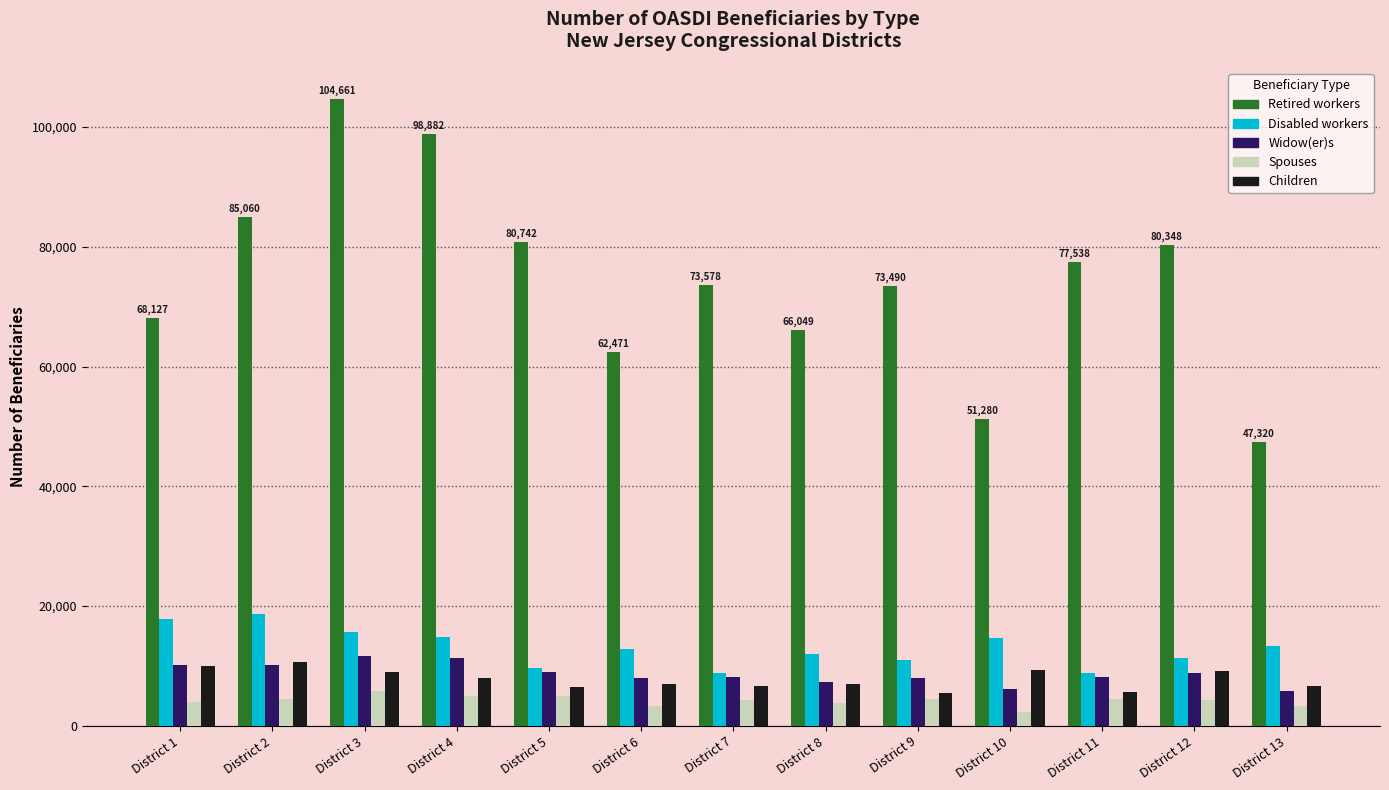

Which series changed the most between District 3 and District 7?

Retired workers